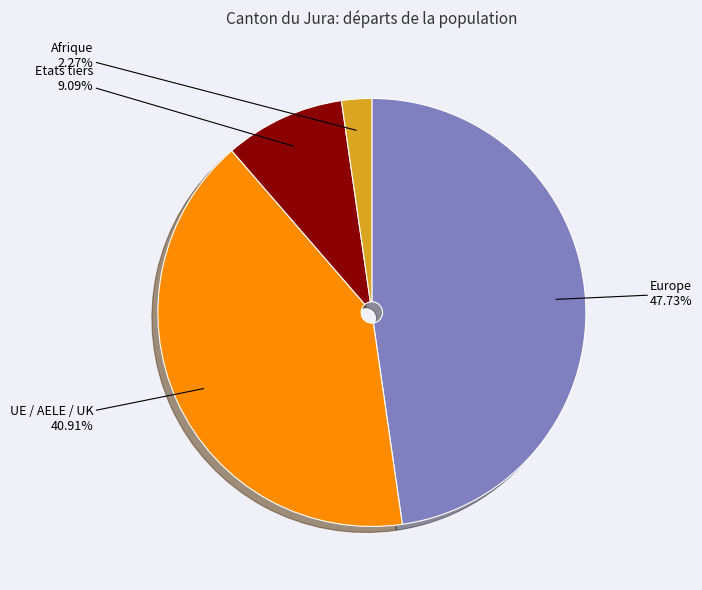

Is there a majority slice in this chart?

No